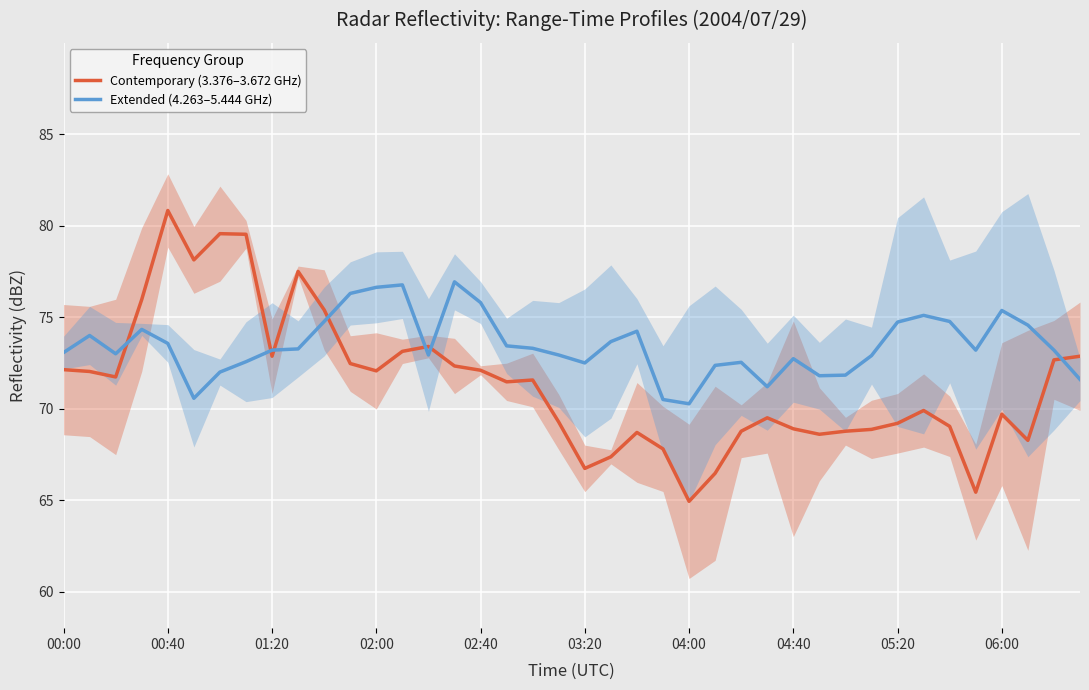

List the series in order of their overall mean, lowest first.

Contemporary (3.376–3.672 GHz), Extended (4.263–5.444 GHz)